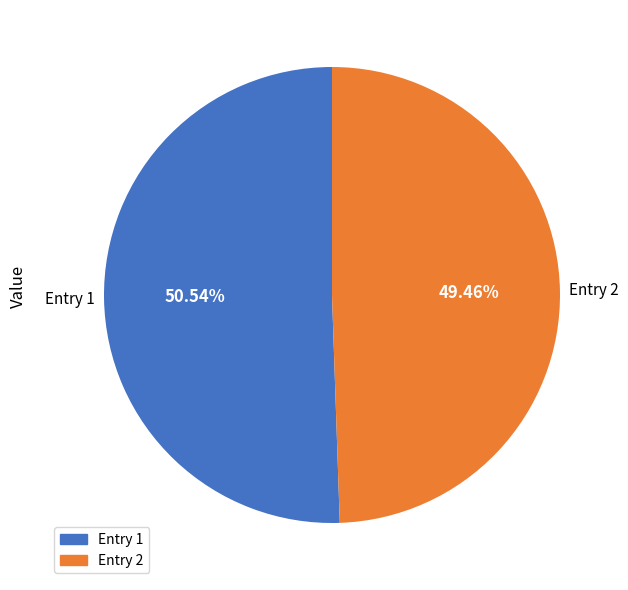

Count the number of slices in the pie.

2